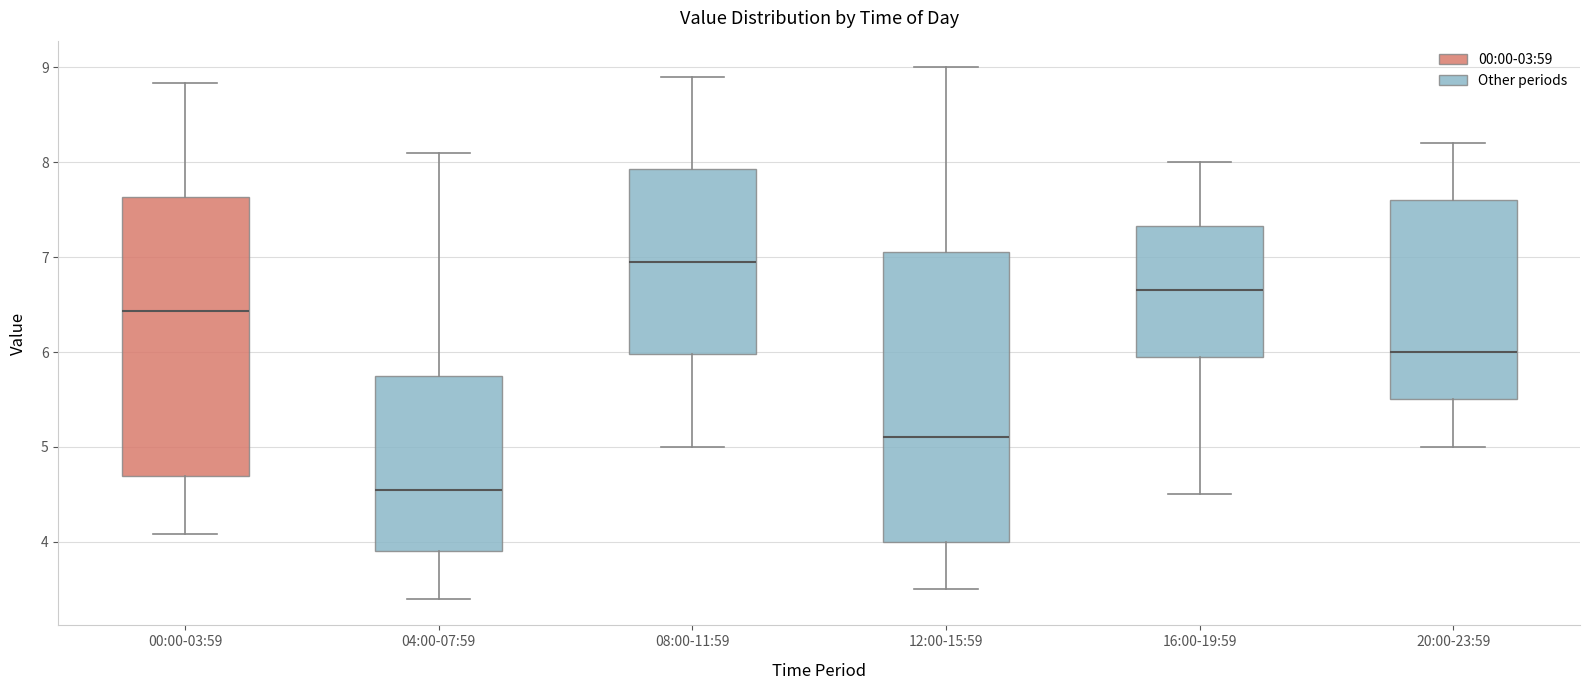

Reading left to right, read every box against the y-axis: the position of its median line, the range the box covers, and the ends of its whiskers. The values are not printed on the chart, so give them approximately, as read against the axis.

00:00-03:59: median 6.4, box 4.7 to 7.6, whiskers 4.1 to 8.8
04:00-07:59: median 4.6, box 3.9 to 5.8, whiskers 3.4 to 8.1
08:00-11:59: median 7.0, box 6.0 to 7.9, whiskers 5.0 to 8.9
12:00-15:59: median 5.1, box 4.0 to 7.1, whiskers 3.5 to 9.0
16:00-19:59: median 6.7, box 6.0 to 7.3, whiskers 4.5 to 8.0
20:00-23:59: median 6.0, box 5.5 to 7.6, whiskers 5.0 to 8.2